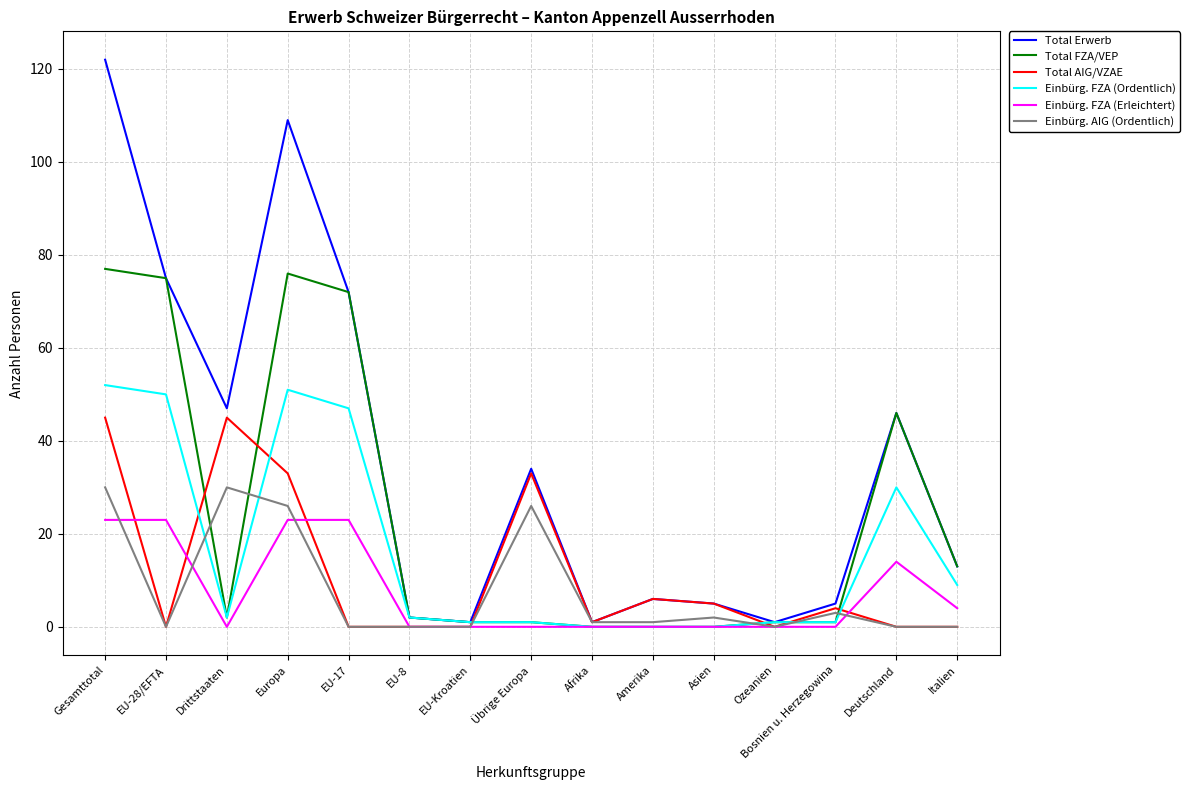

How many lines are shown in the chart?

6